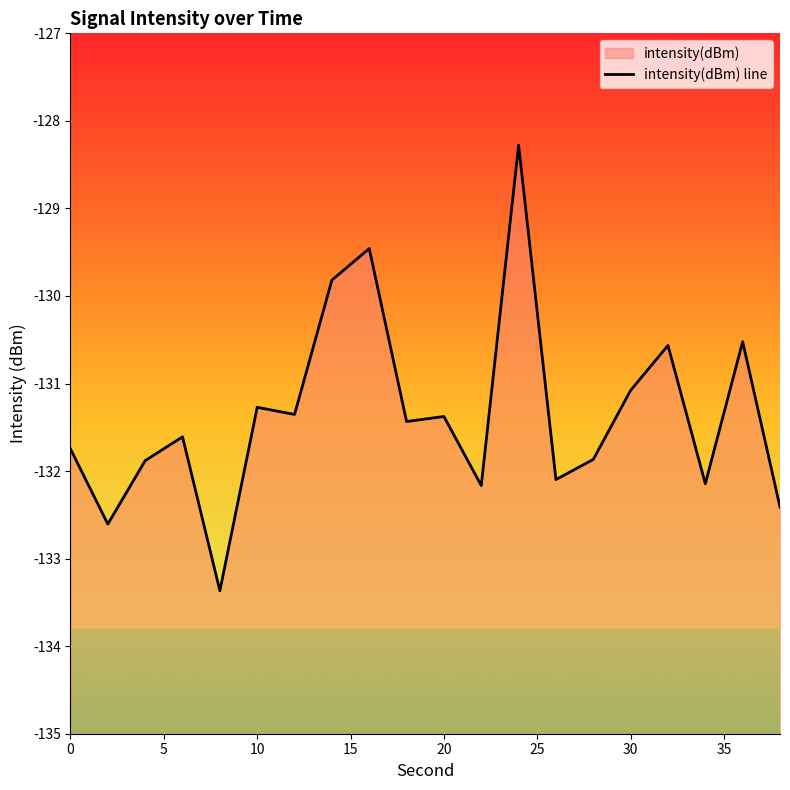

The value at 35 is -170.6. True or false?

False